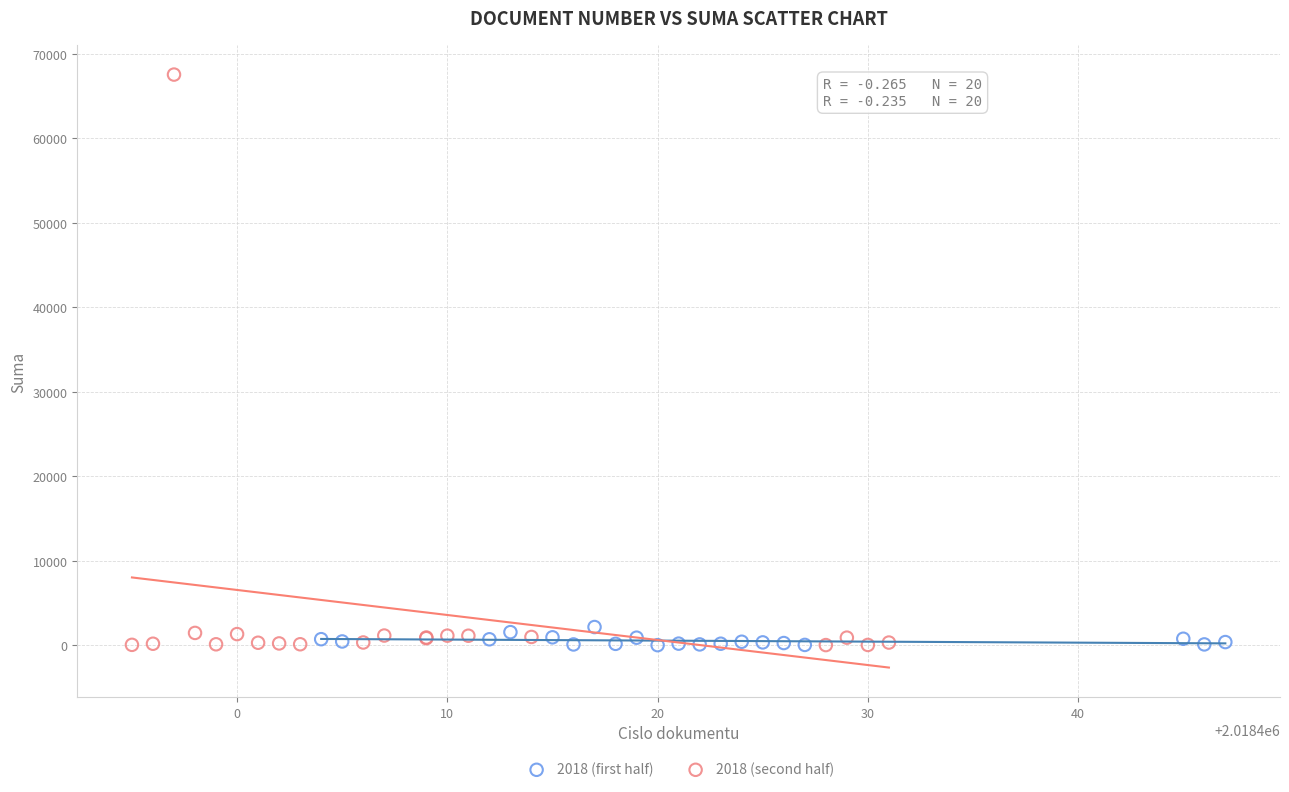

Which series reaches the maximum Y coordinate?

2018 (second half)